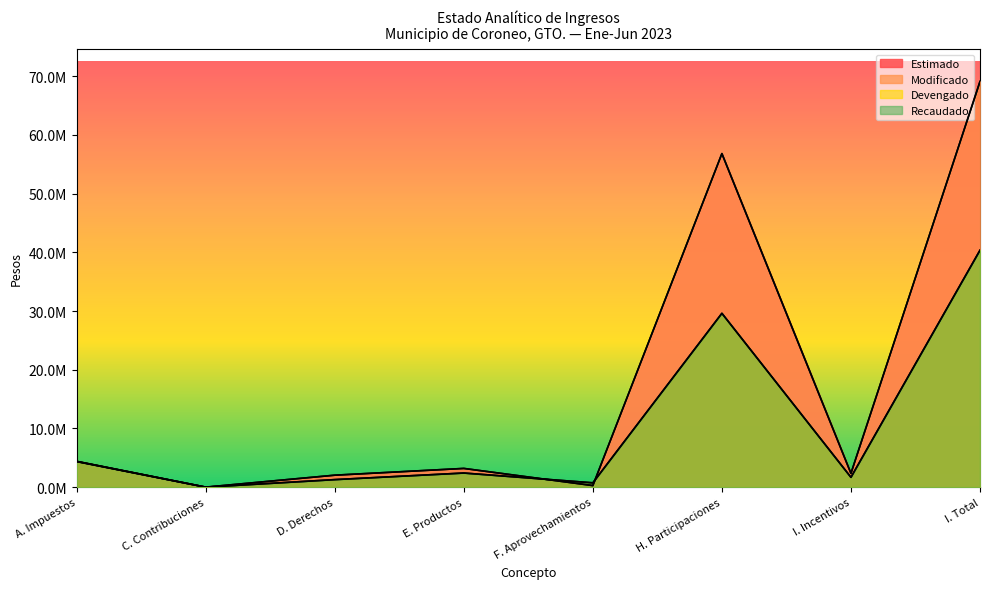

Reading right to left, transcribe all the data shown in this chart.

Estimado: 69092209.8	2355654.2	56812343.4	274777.4	3194178.5	2042725.1	7858.6	4404672.6
Modificado: 69092209.8	2355654.2	56812343.4	274777.4	3194178.5	2042725.1	7858.6	4404672.6
Devengado: 40359136.0	1679206.2	29611249.9	741493.7	2410572.6	1288336.1	6500.0	4367341.7
Recaudado: 40359136.0	1679206.2	29611249.9	741493.7	2410572.6	1288336.1	6500.0	4367341.7